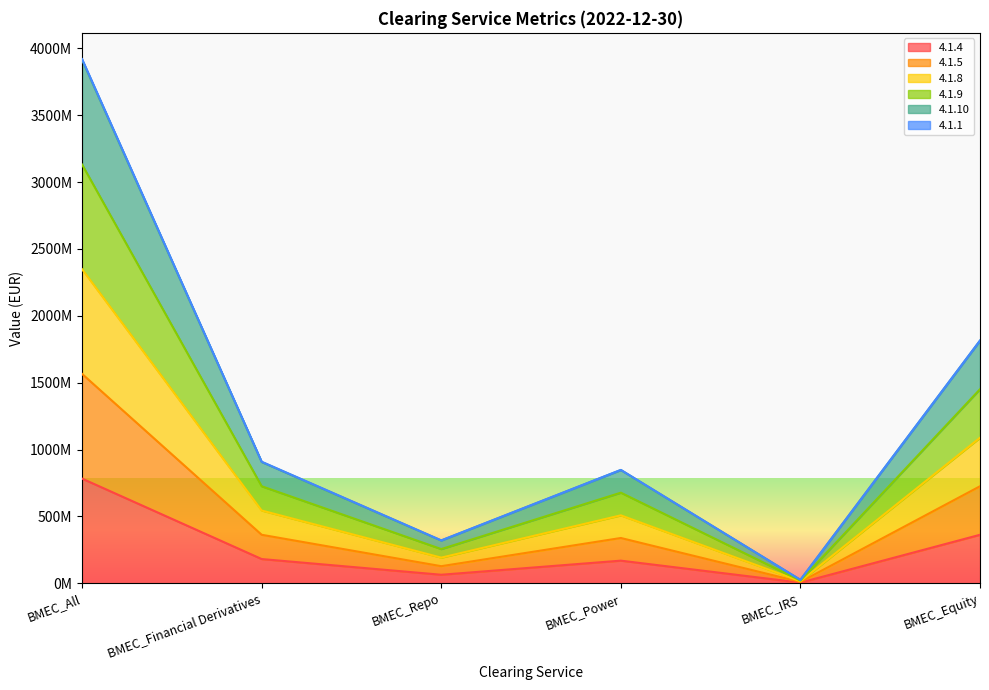

Does the chart display data point markers on the line(s)?

No